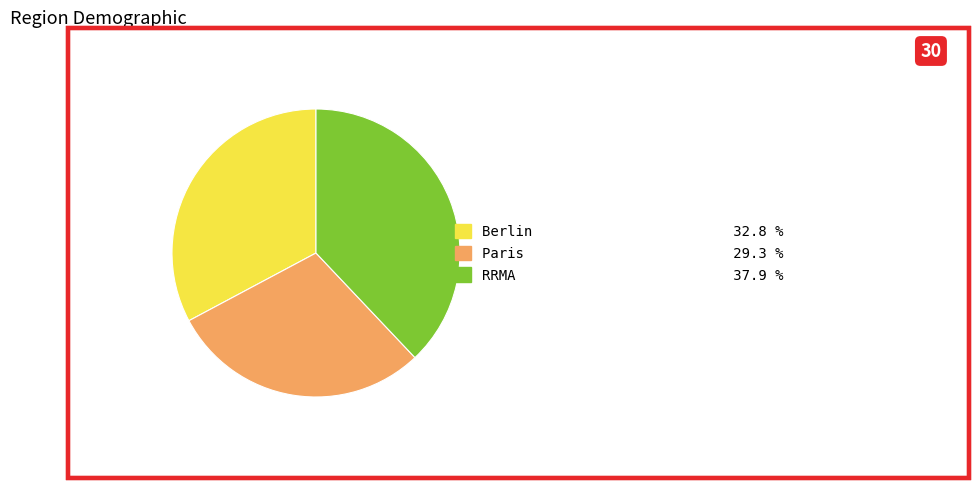

Is there a majority slice in this chart?

No